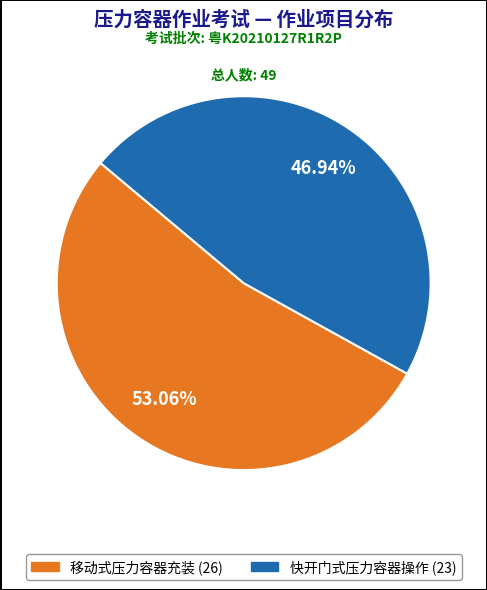

Count the number of slices in the pie.

2